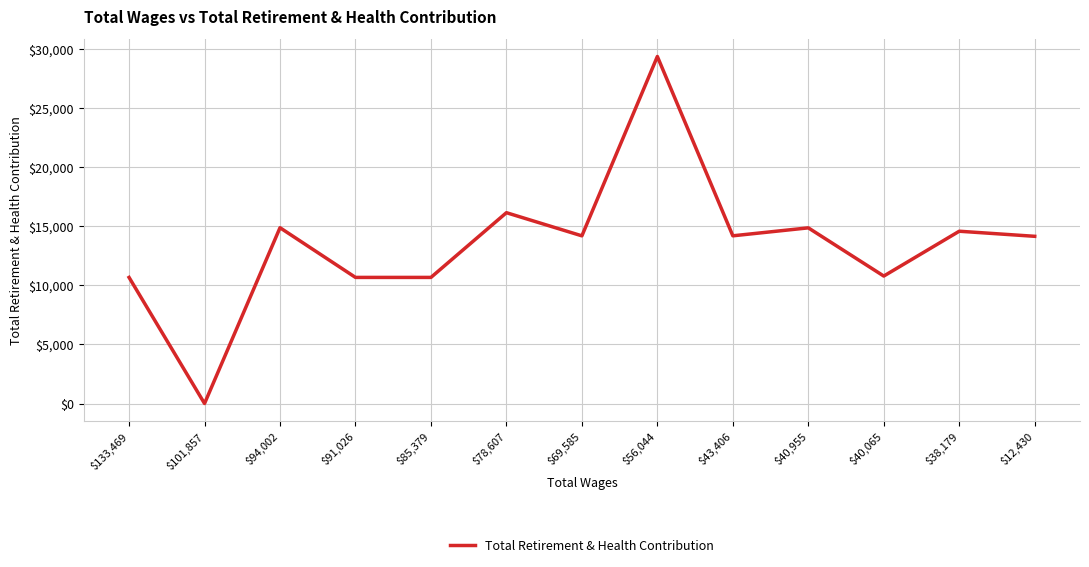

Is this an area chart (filled region under the line)?

No